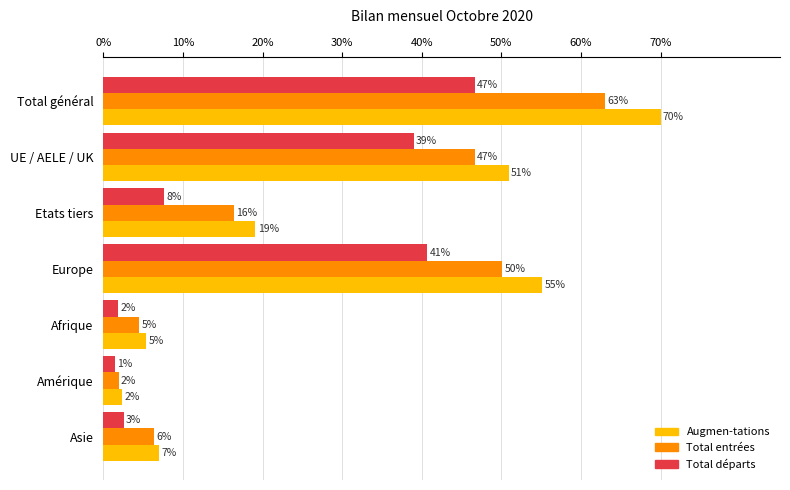

What are all the series names shown in the legend?

Augmen-tations, Total entrées, Total départs